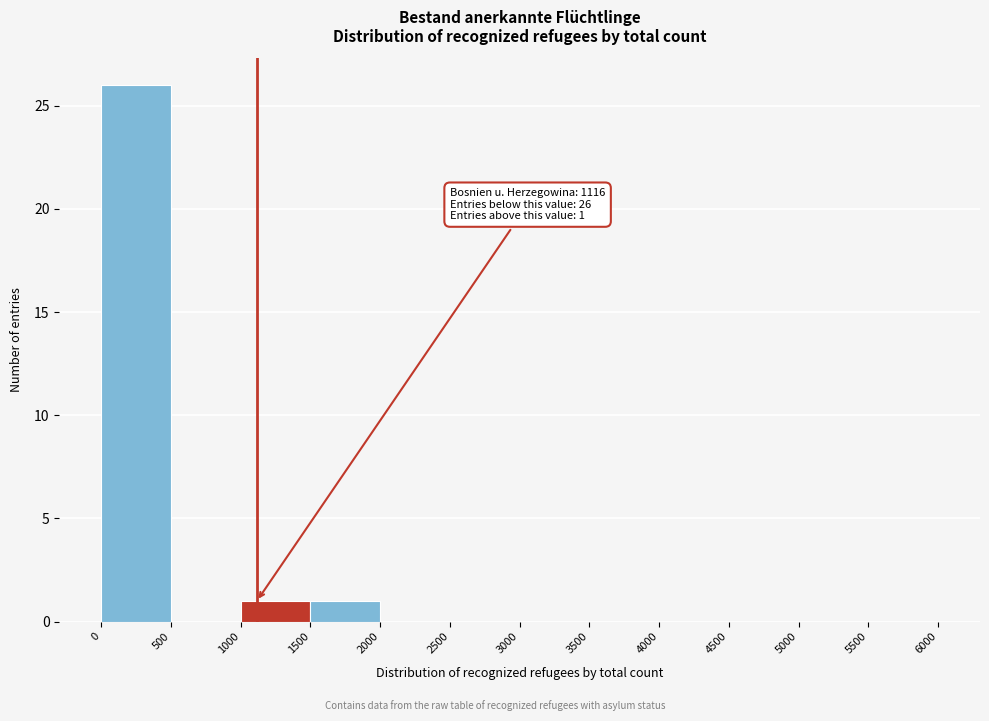

Which range on the x-axis has the tallest bar?

0 to 500